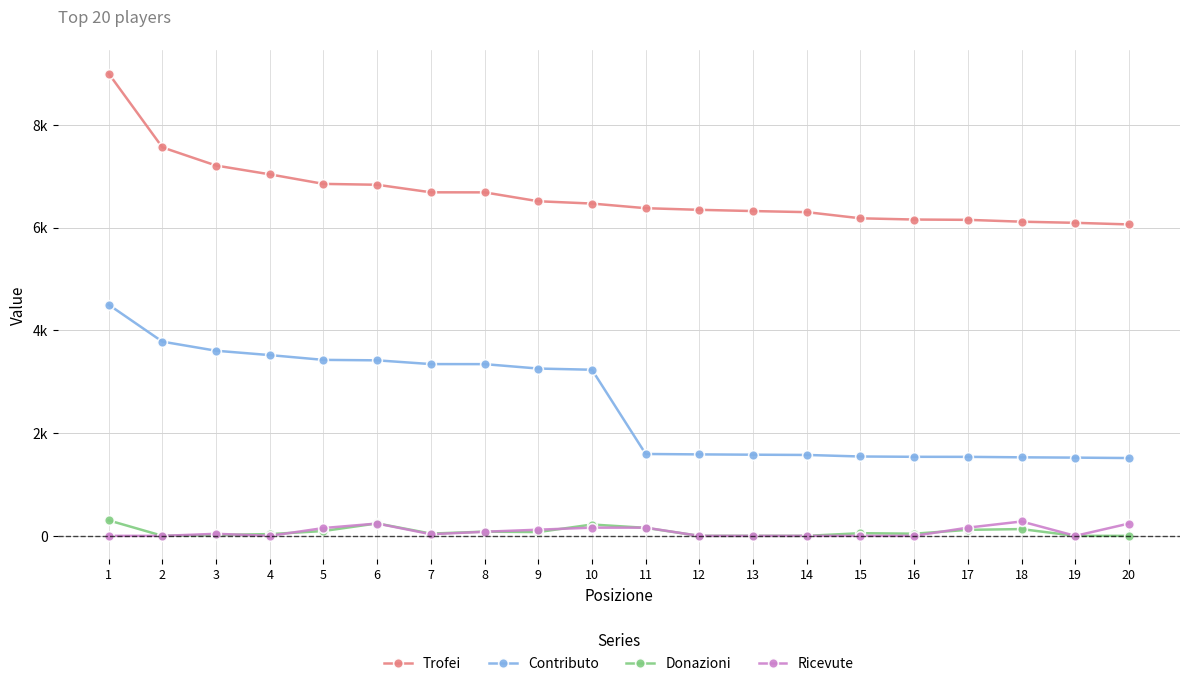

True or false: Trofei and Contributo intersect in this chart.

False